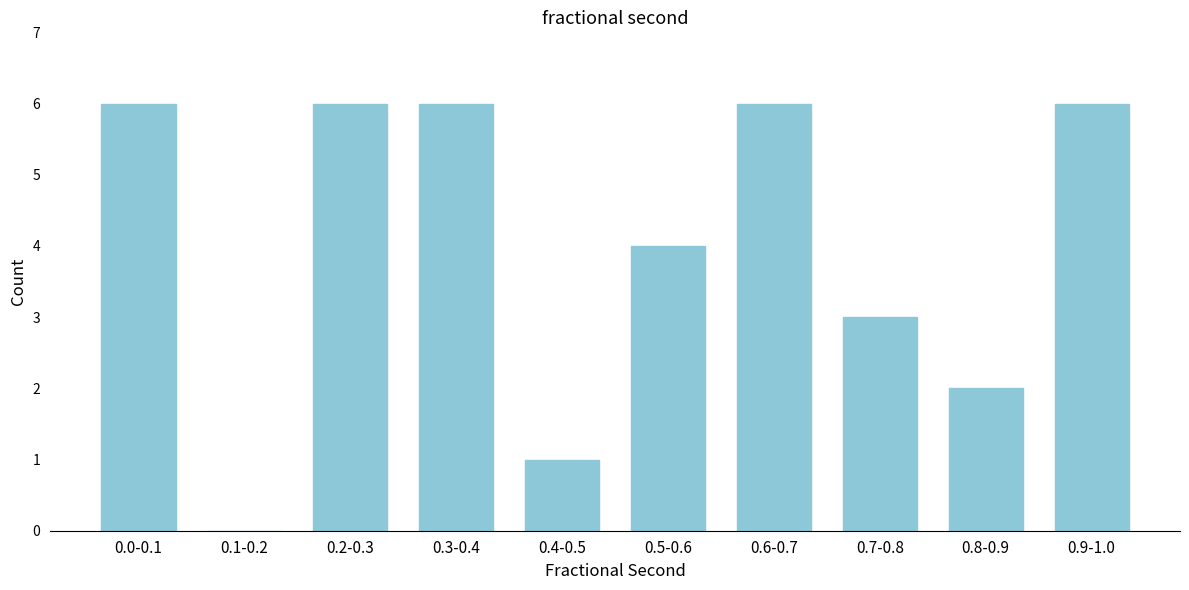

Reading left to right, list all the values displayed in this chart.

0.0-0.1=6	0.1-0.2=0	0.2-0.3=6	0.3-0.4=6	0.4-0.5=1	0.5-0.6=4	0.6-0.7=6	0.7-0.8=3	0.8-0.9=2	0.9-1.0=6